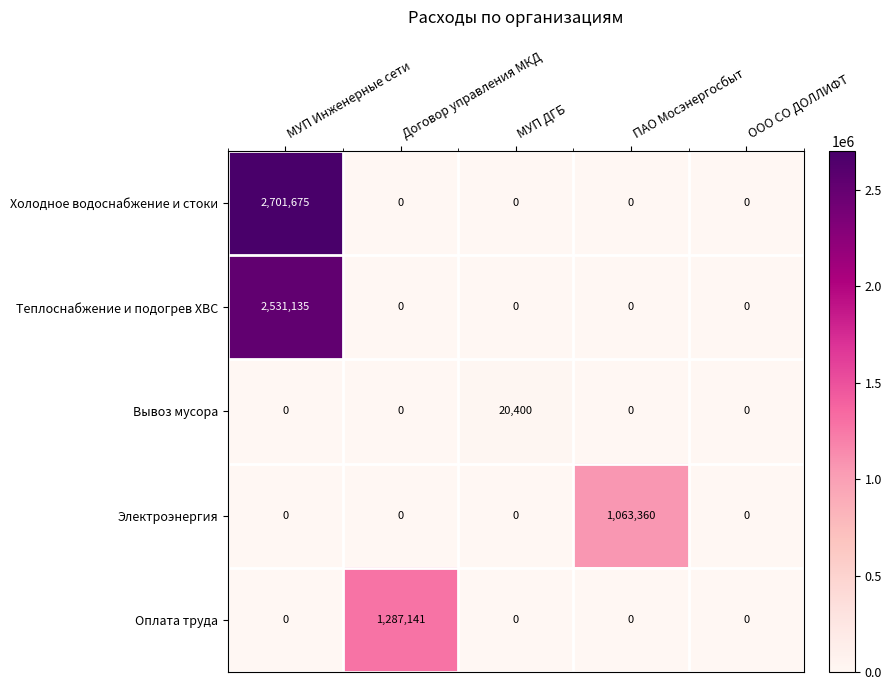

How many data points does each series have?

5